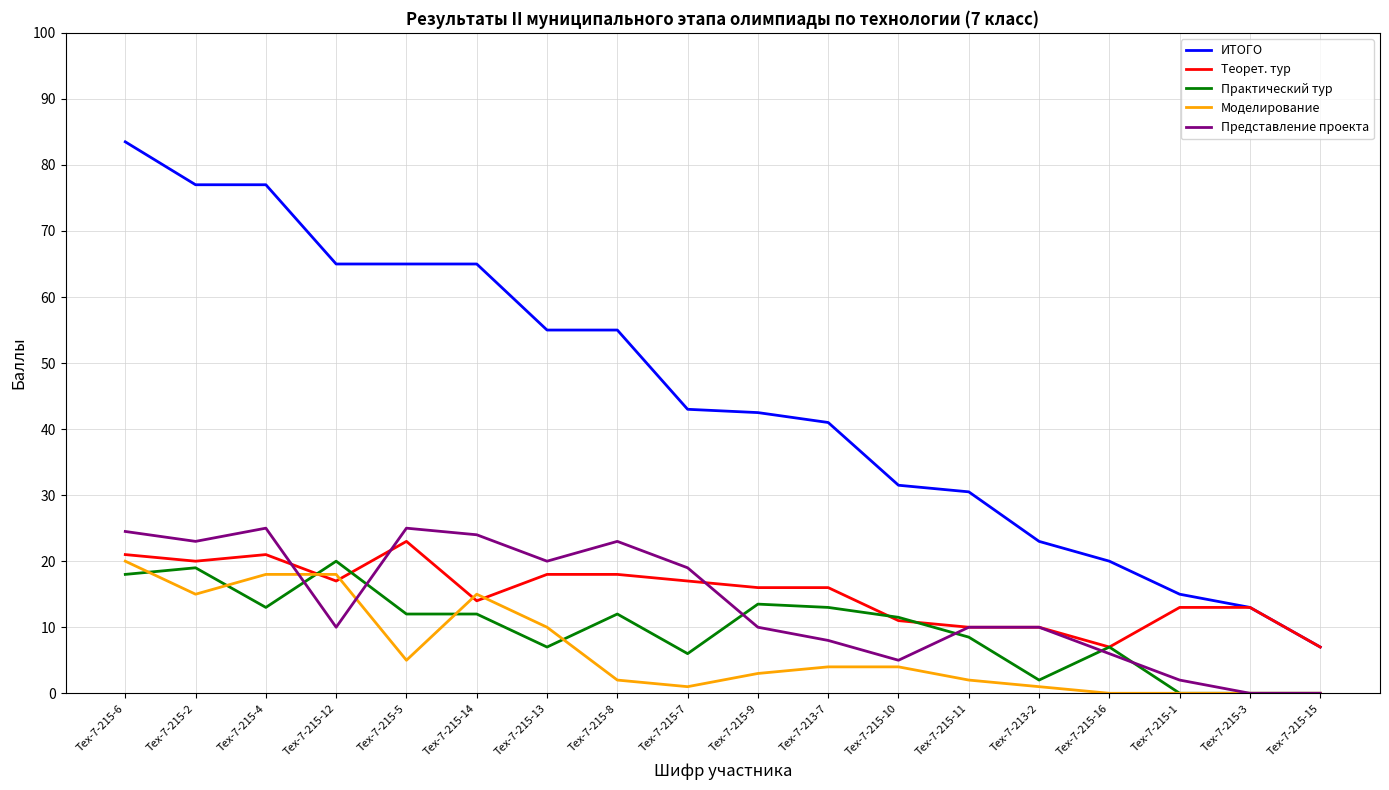

Which series has the widest spread of values?

ИТОГО